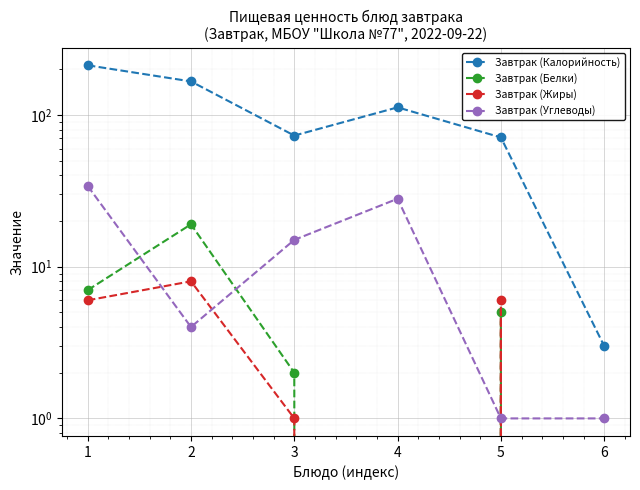

True or false: Завтрак (Белки) has more than 2 interior local peaks.

False